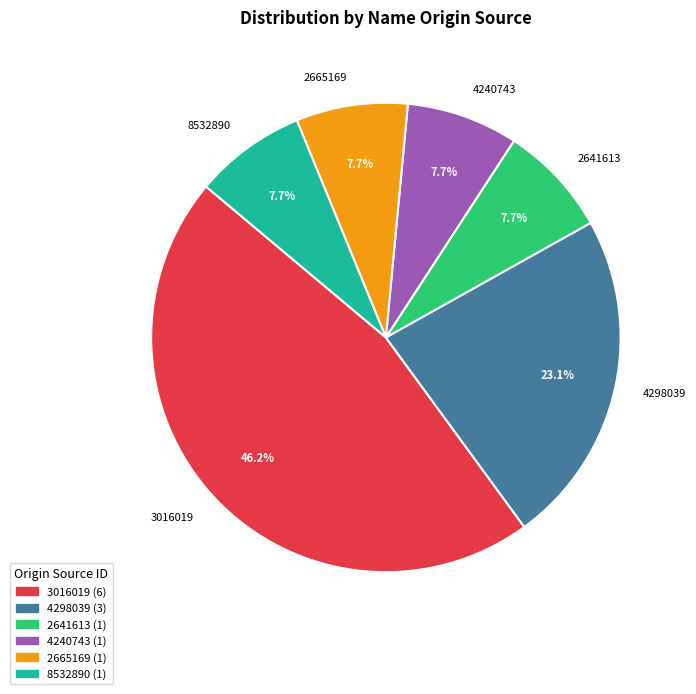

Count the number of slices in the pie.

6